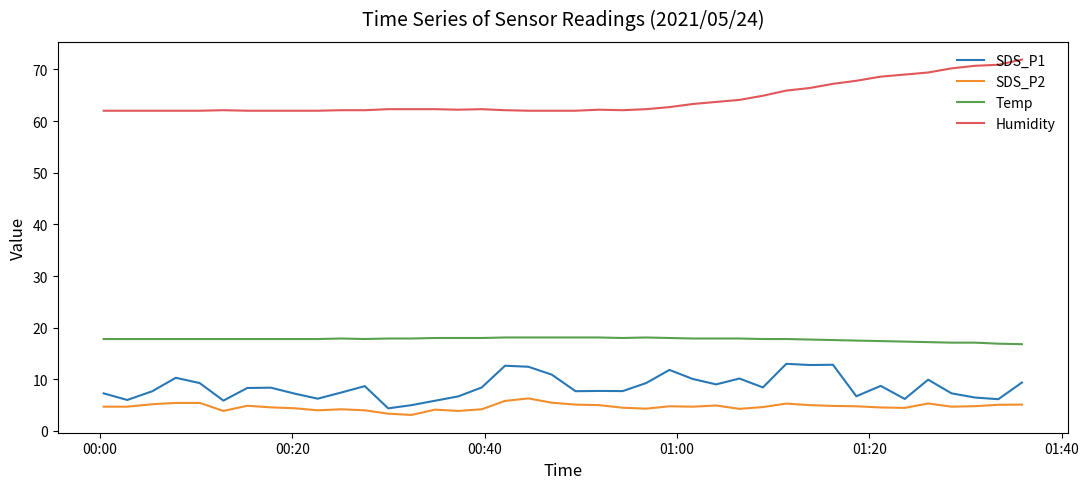

True or false: SDS_P2 and Temp intersect in this chart.

False